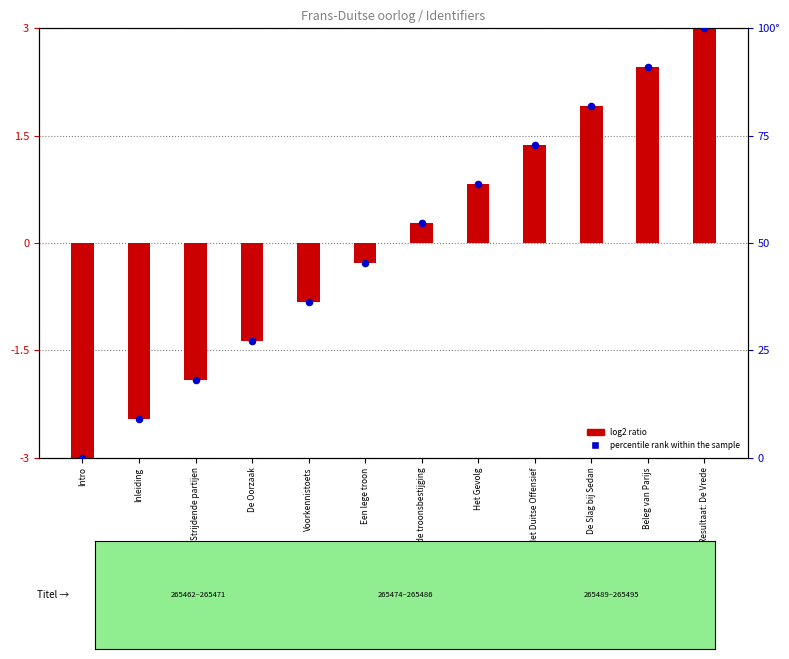

At which category is the sum across all series the highest?

Resultaat: De Vrede